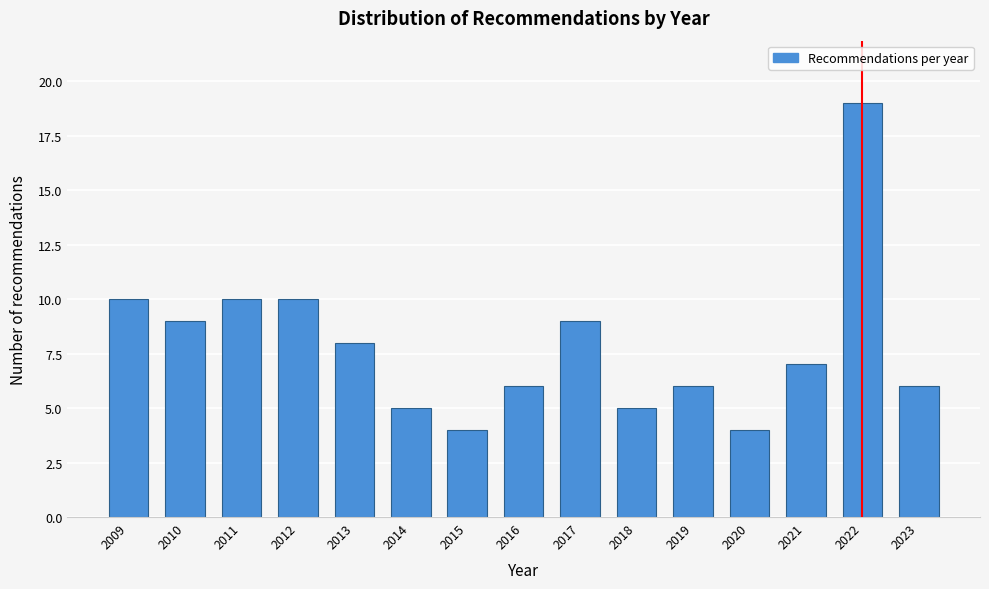

Reading left to right, transcribe all the data shown in this chart.

10	9	10	10	8	5	4	6	9	5	6	4	7	19	6